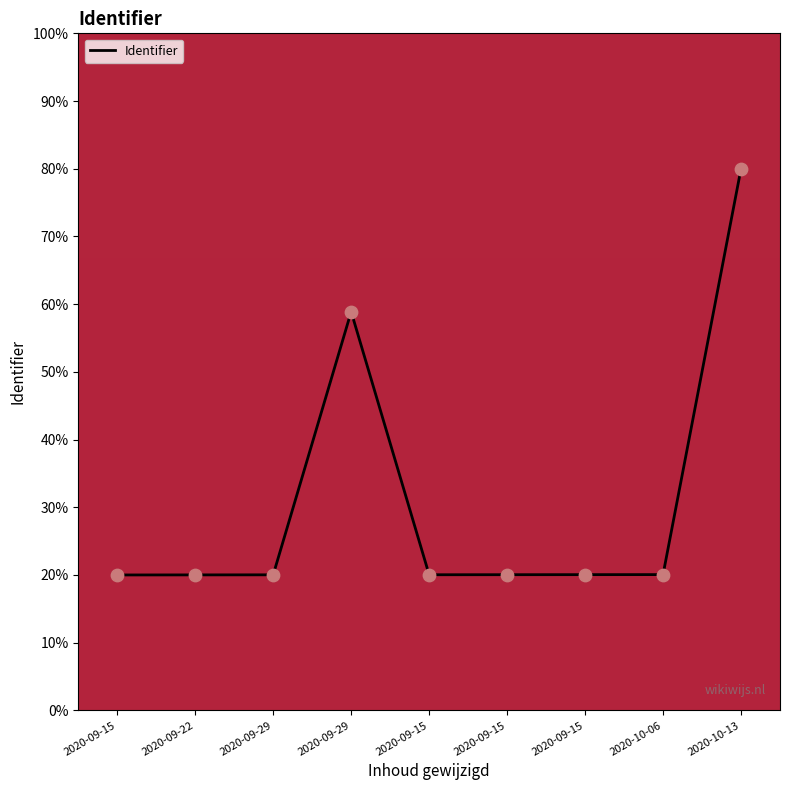

Between 2020-09-29 and 2020-09-22, which is larger?

2020-09-29